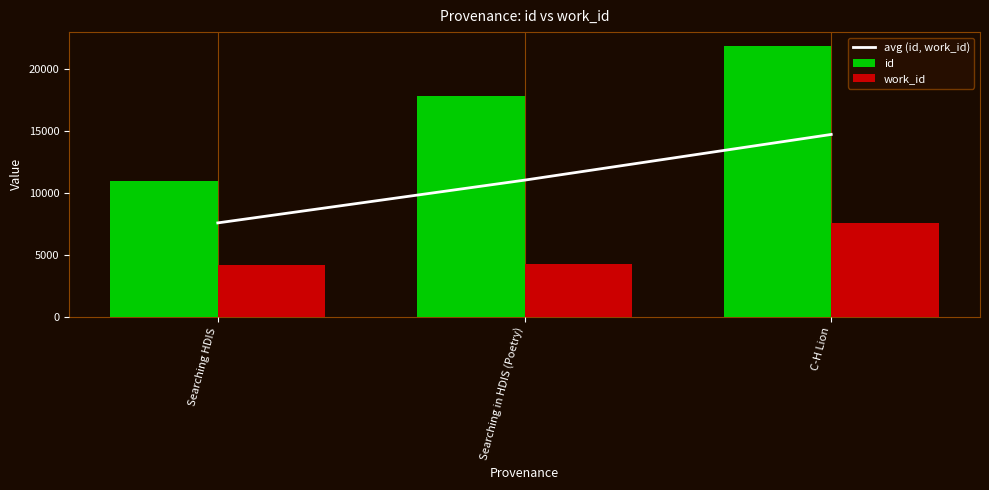

Are the bars grouped side by side (vs. stacked)?

Yes